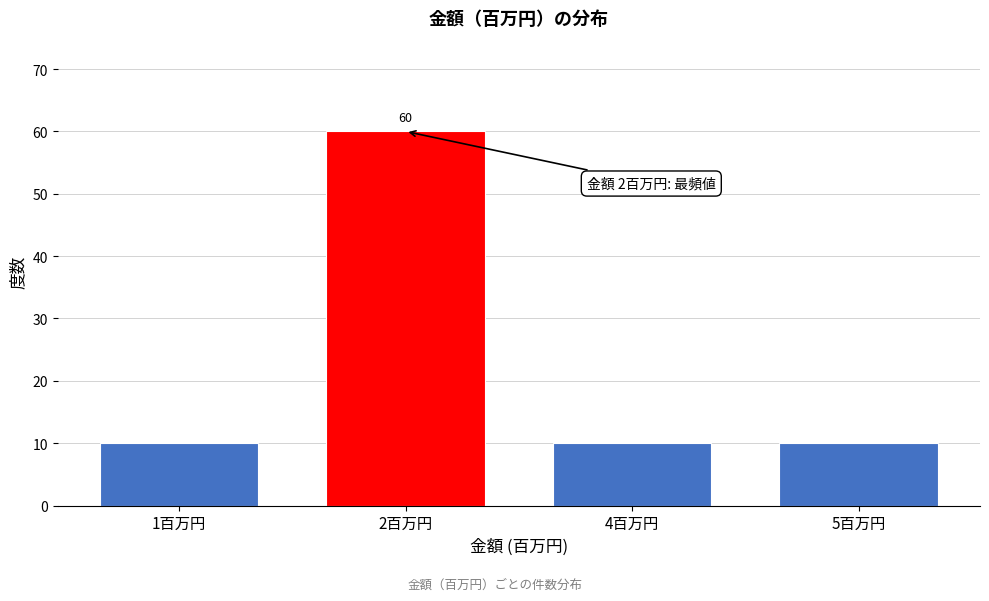

Reading right to left, what are all the values shown in this chart?

5百万円=10	4百万円=10	2百万円=60	1百万円=10